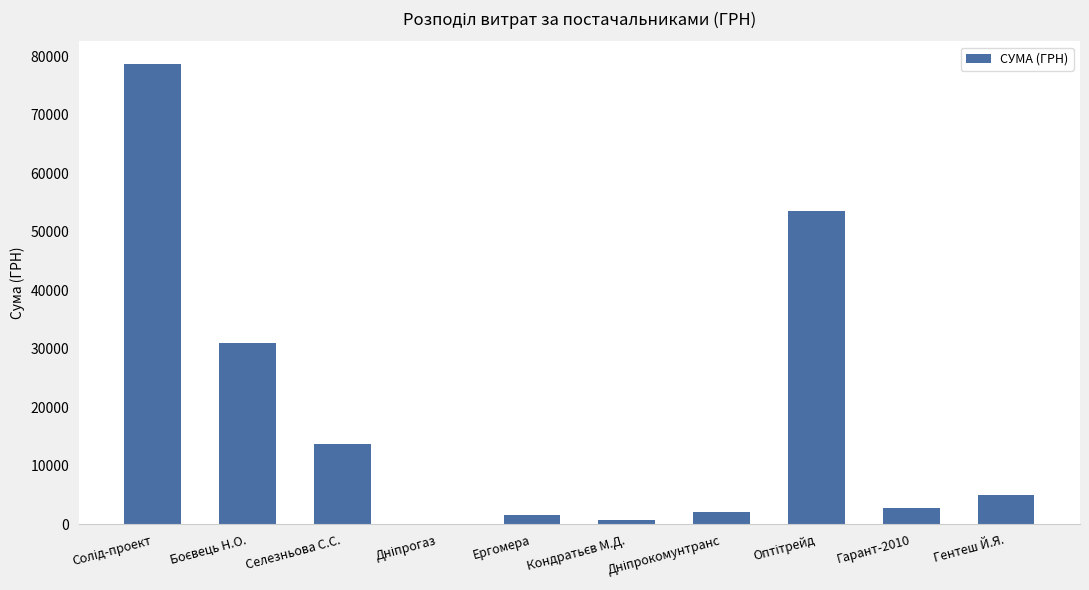

What is the approximate value at Гентеш Й.Я.?

4971.0